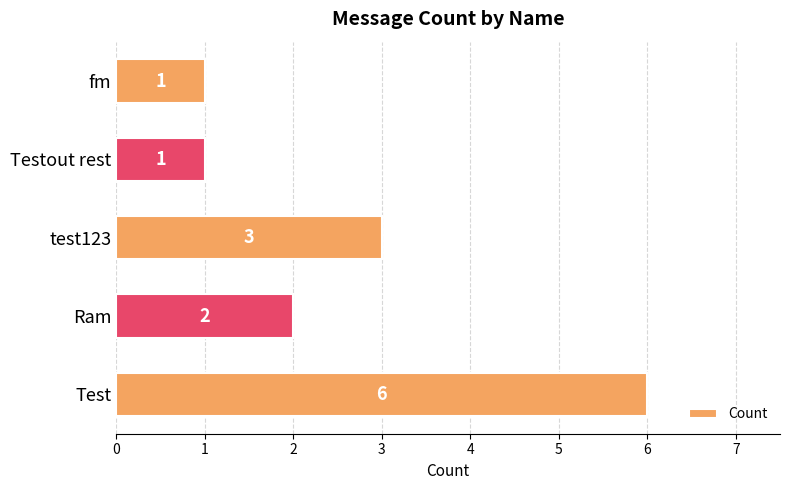

What is the difference between the maximum and minimum values?

5